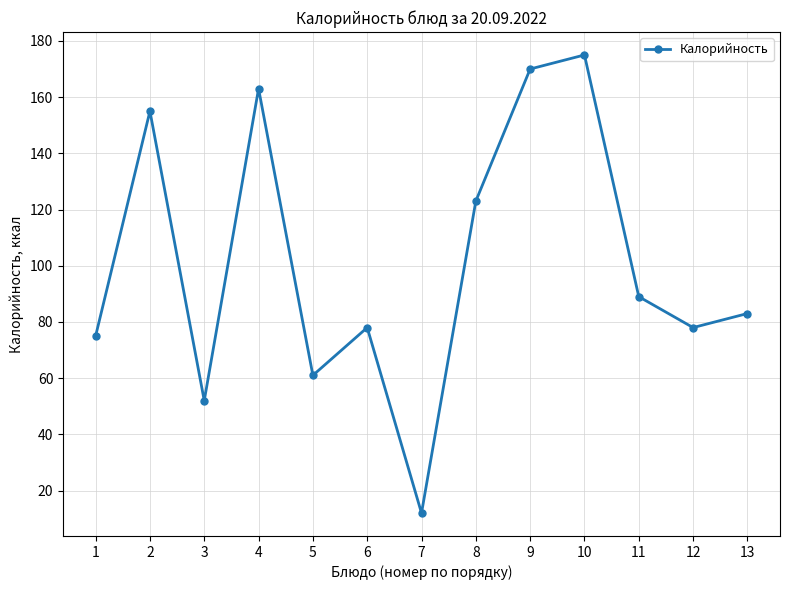

Is it true that the value at 2 is 155?

True